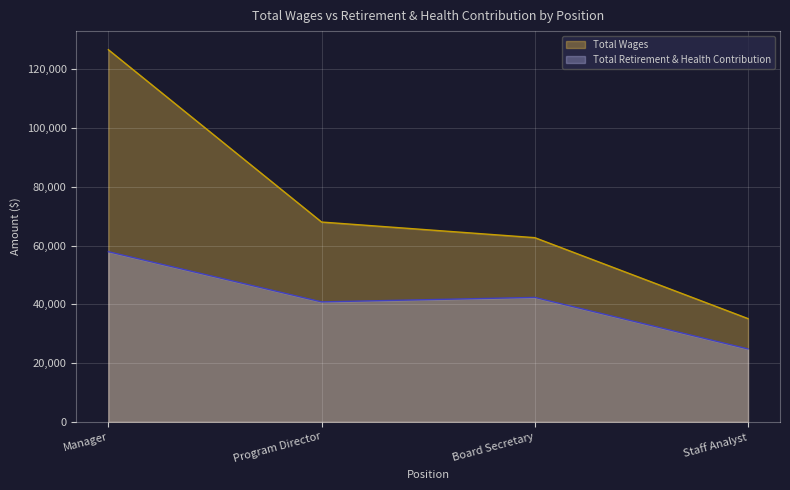

Which series changed the most between Manager and Staff Analyst?

Total Wages